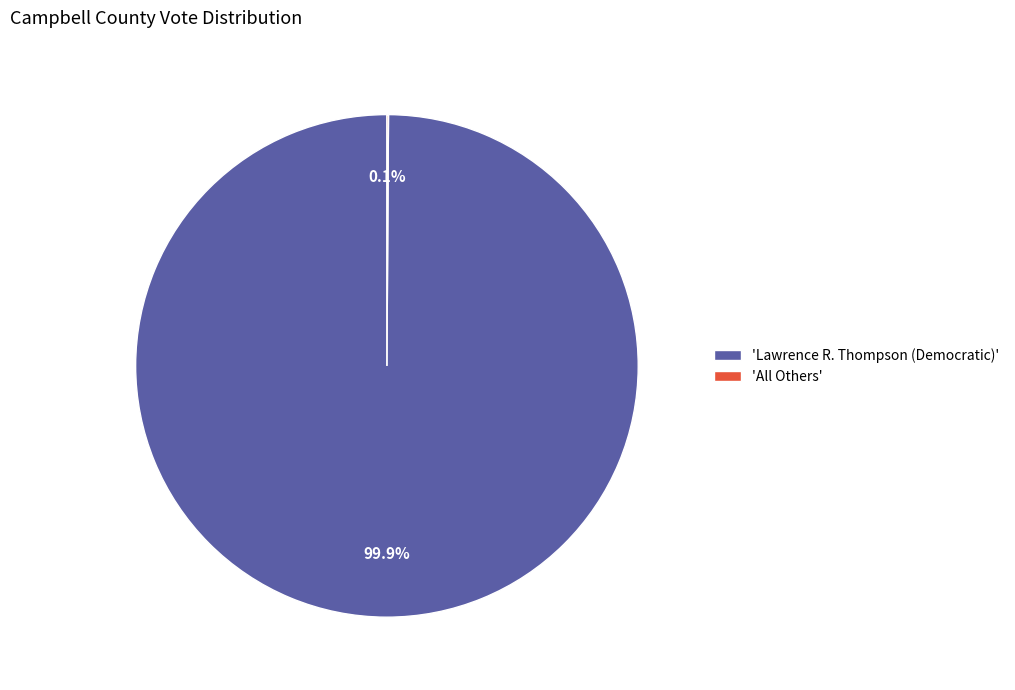

Which category has the biggest portion of the pie?

'Lawrence R. Thompson (Democratic)'